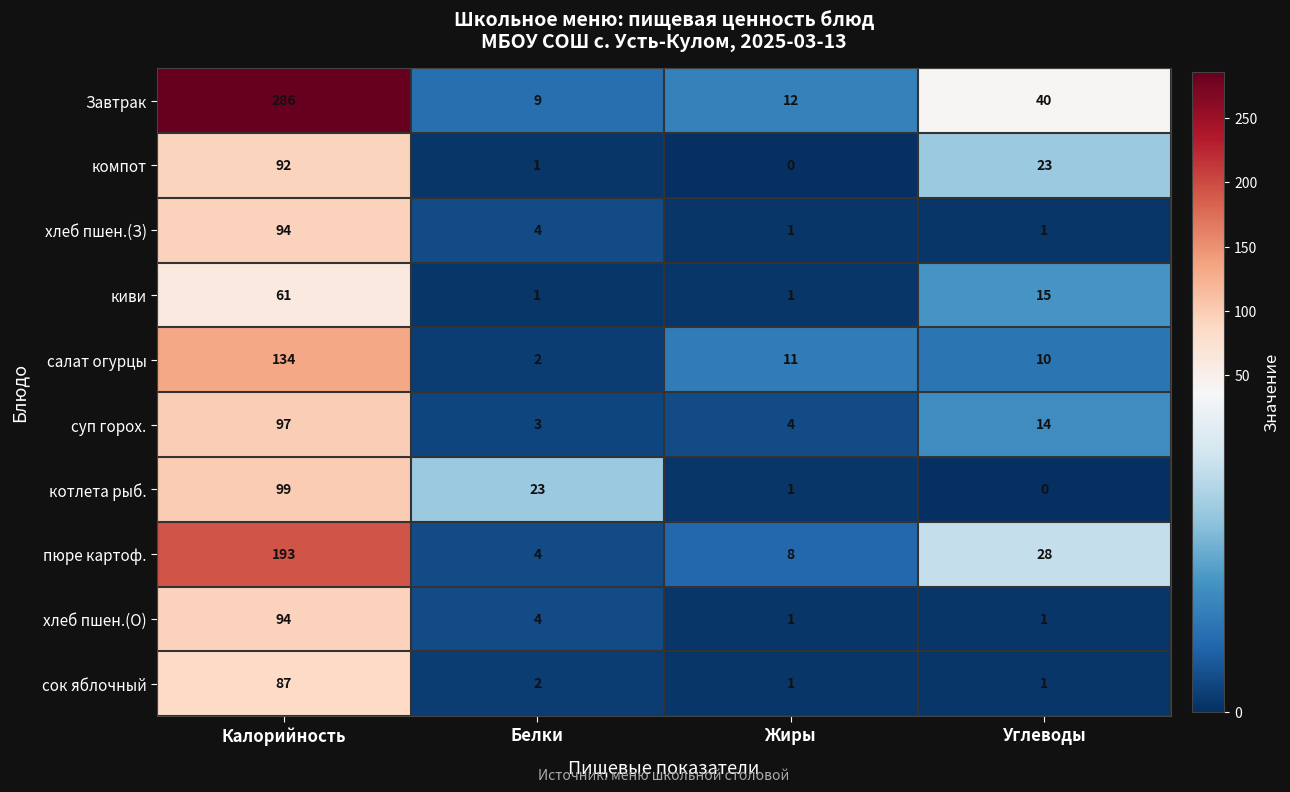

Between Калорийность and Углеводы, which series saw the biggest shift?

Завтрак